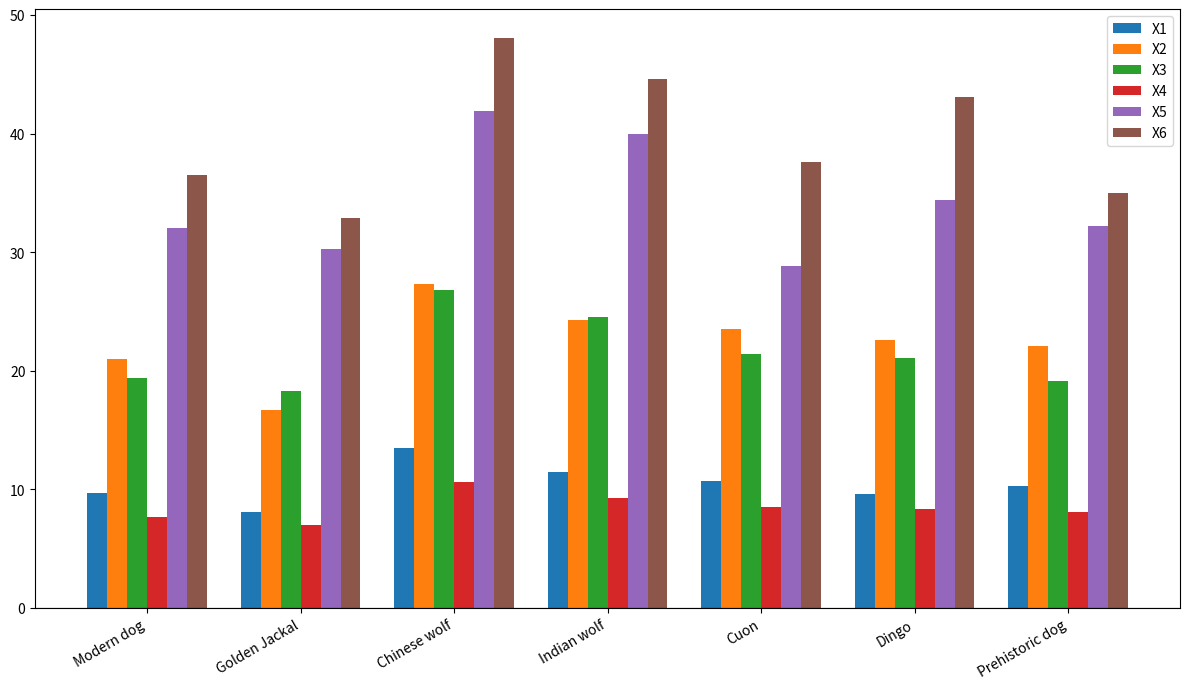

The X3 series shows 32.4 at Prehistoric dog. True or false?

False